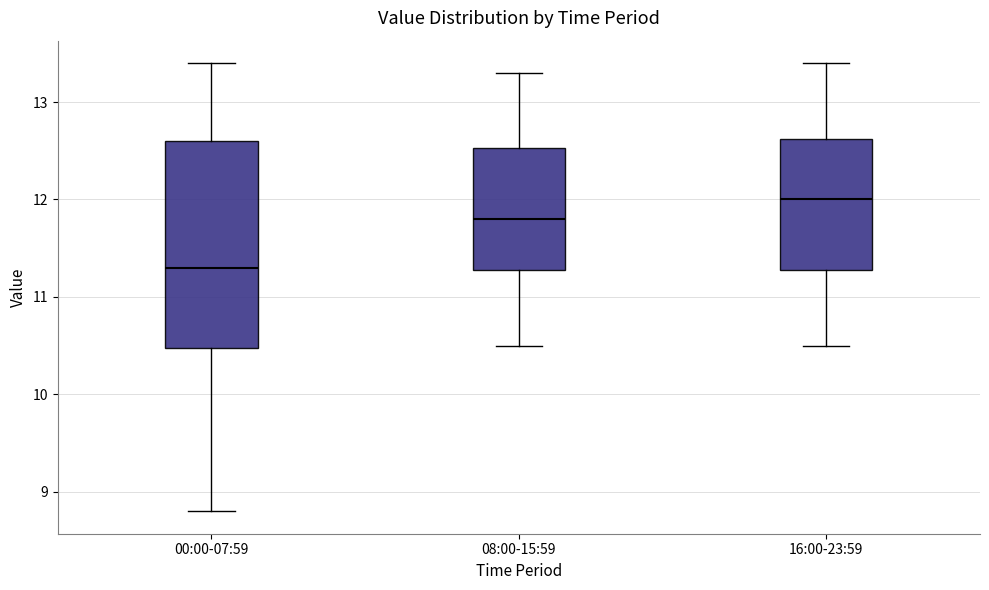

Reading left to right, read every box against the y-axis: the position of its median line, the range the box covers, and the ends of its whiskers. The values are not printed on the chart, so give them approximately, as read against the axis.

00:00-07:59: median 11.3, box 10.5 to 12.6, whiskers 8.8 to 13.4
08:00-15:59: median 11.8, box 11.3 to 12.5, whiskers 10.5 to 13.3
16:00-23:59: median 12.0, box 11.3 to 12.6, whiskers 10.5 to 13.4